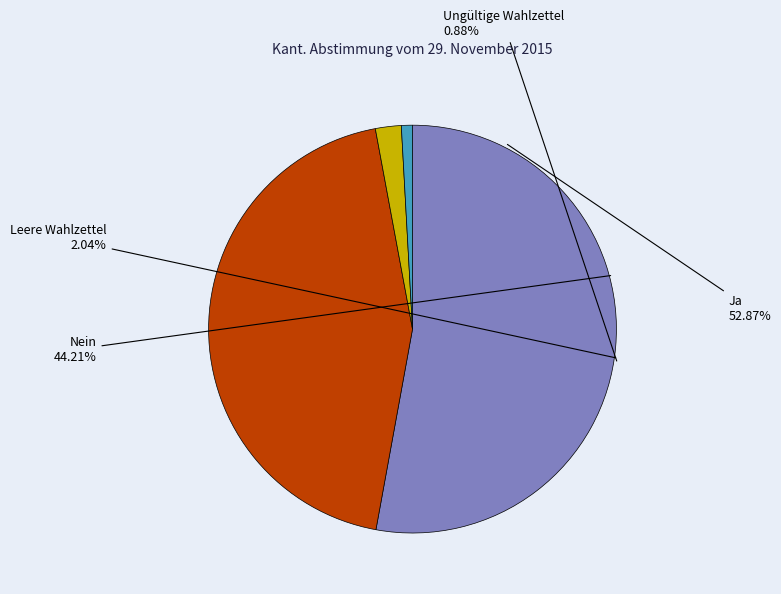

Is it true that Ungültige Wahlzettel is 1% of the pie?

True